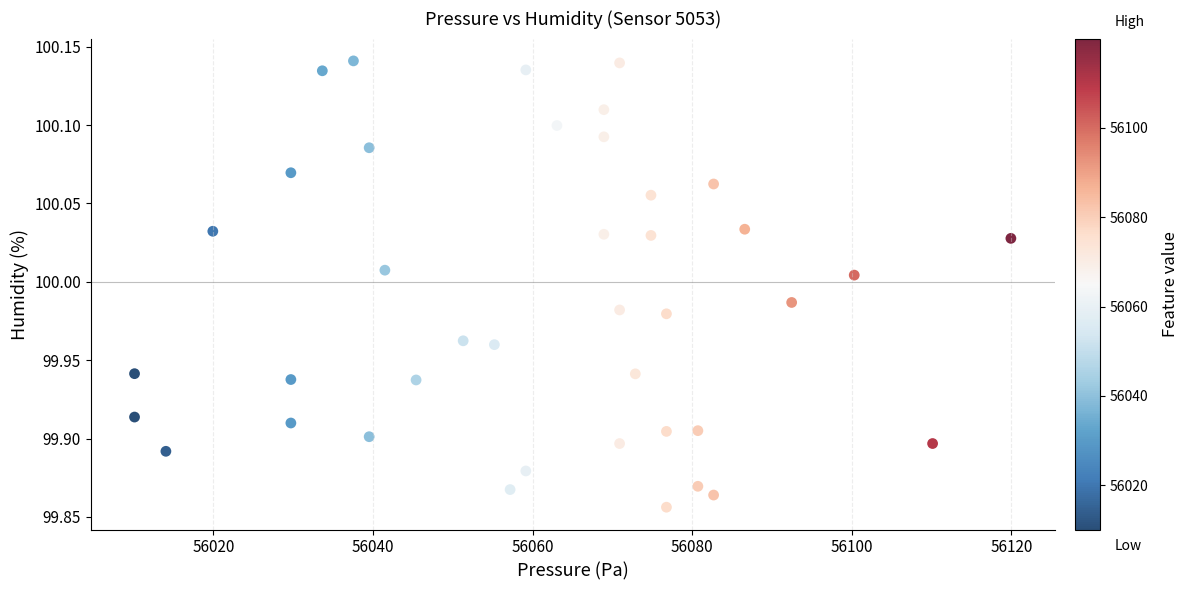

What is the range of X values (max minus min)?

109.8